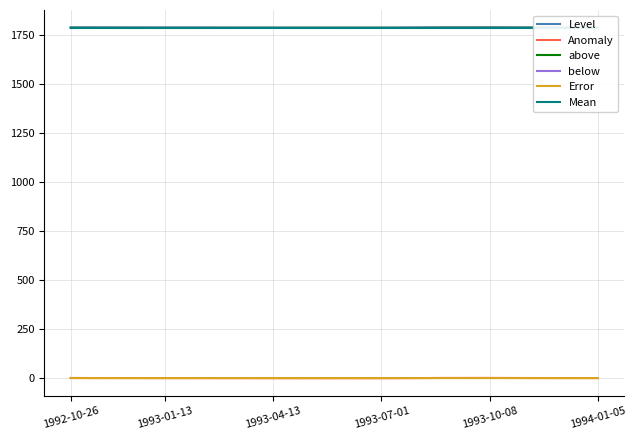

What is the difference between the below values at 32 and 16?

0.6